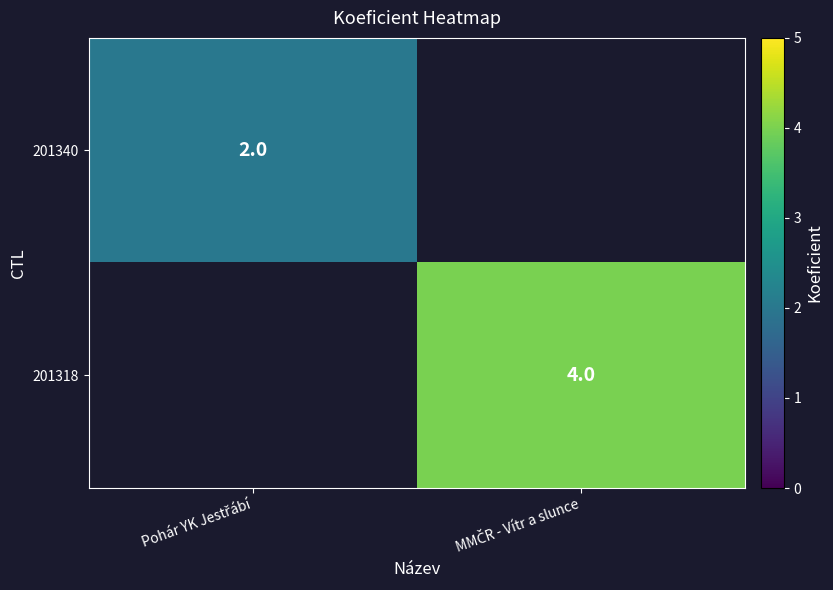

Where is 201340 nearest to the value 2?

Pohár YK Jestřábí